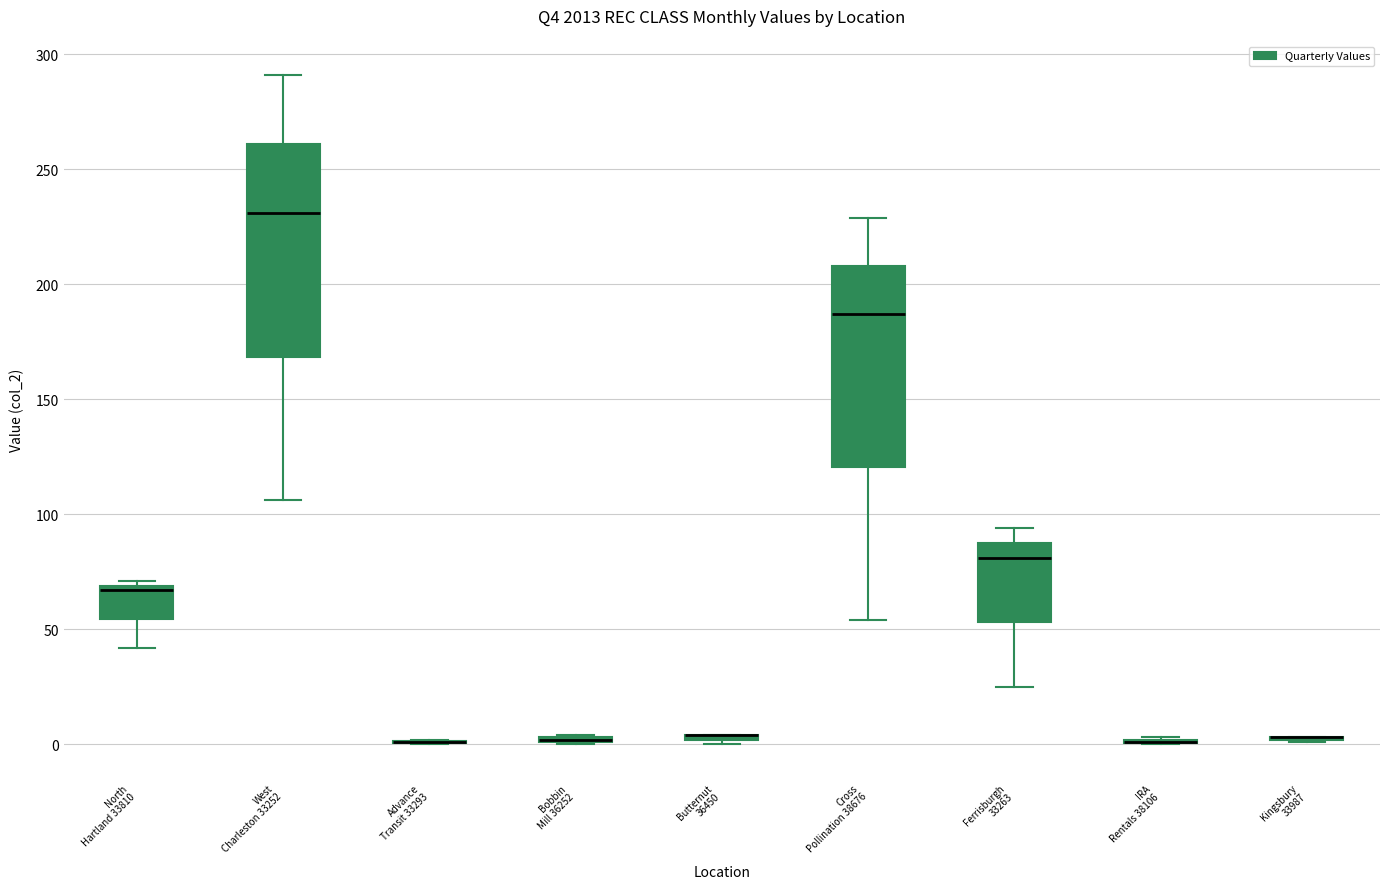

Where is the upper edge of the box for Bobbin Mill 36252 on the y-axis? The values are not printed on the chart, so give them approximately, as read against the axis.

5